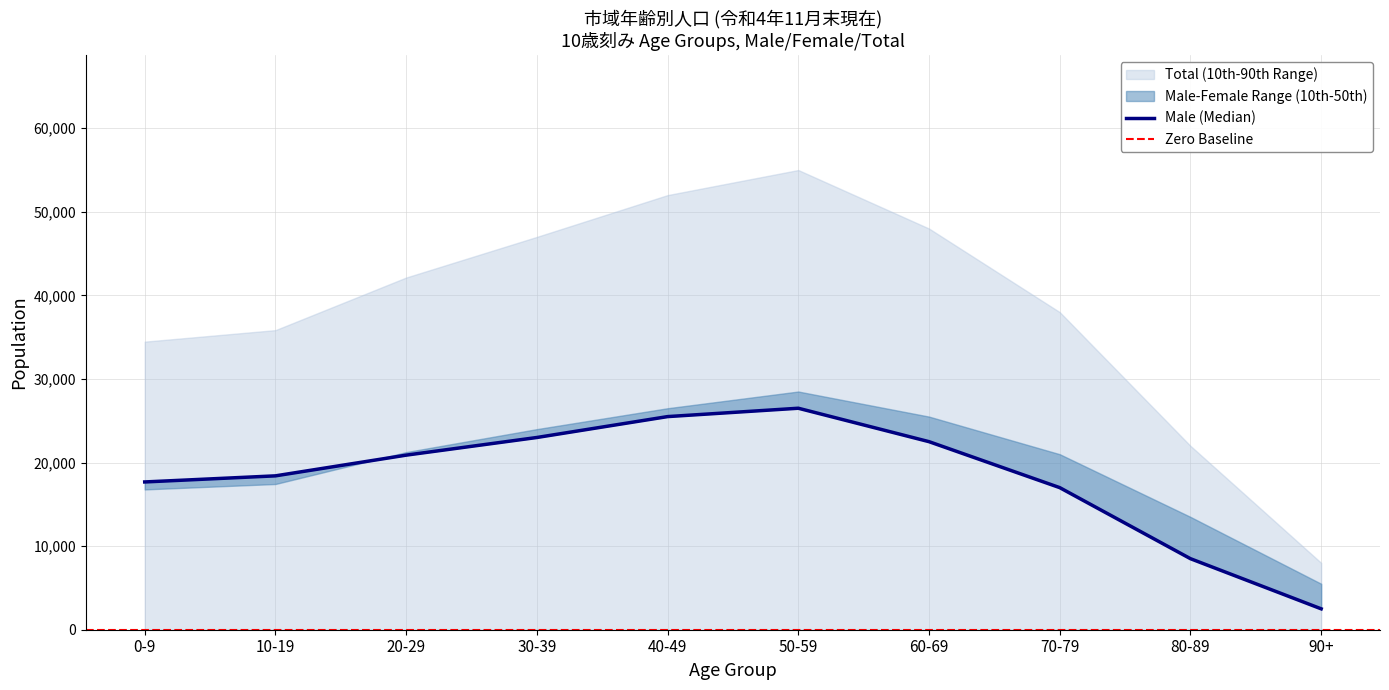

The Female series shows 41738 at 60-69. True or false?

False